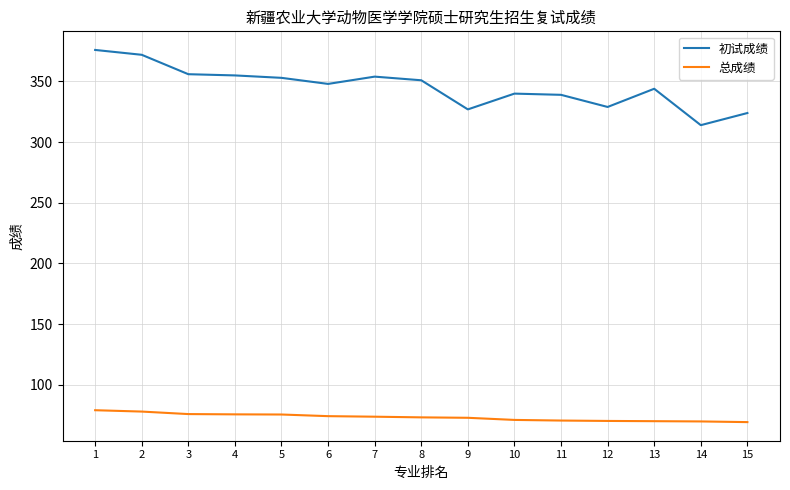

What is the average value of the 总成绩 series?

73.2